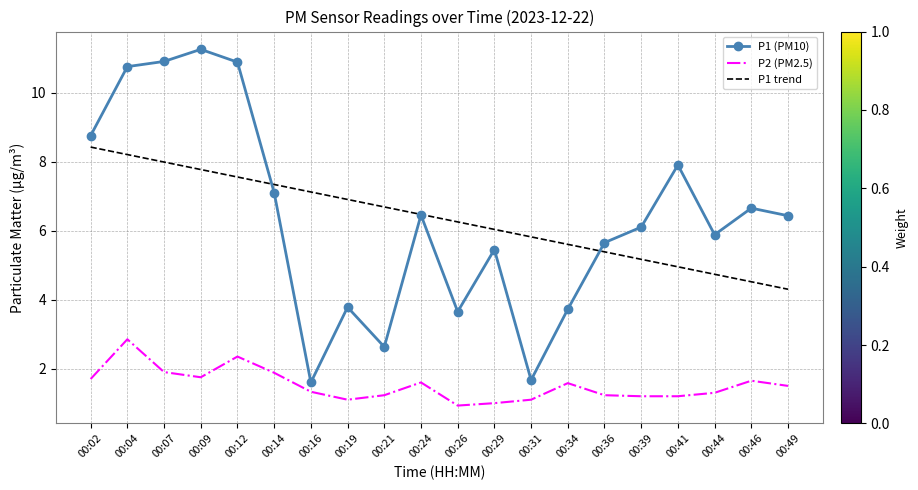

How many interior local valleys does the P1 (PM10) series have?

5